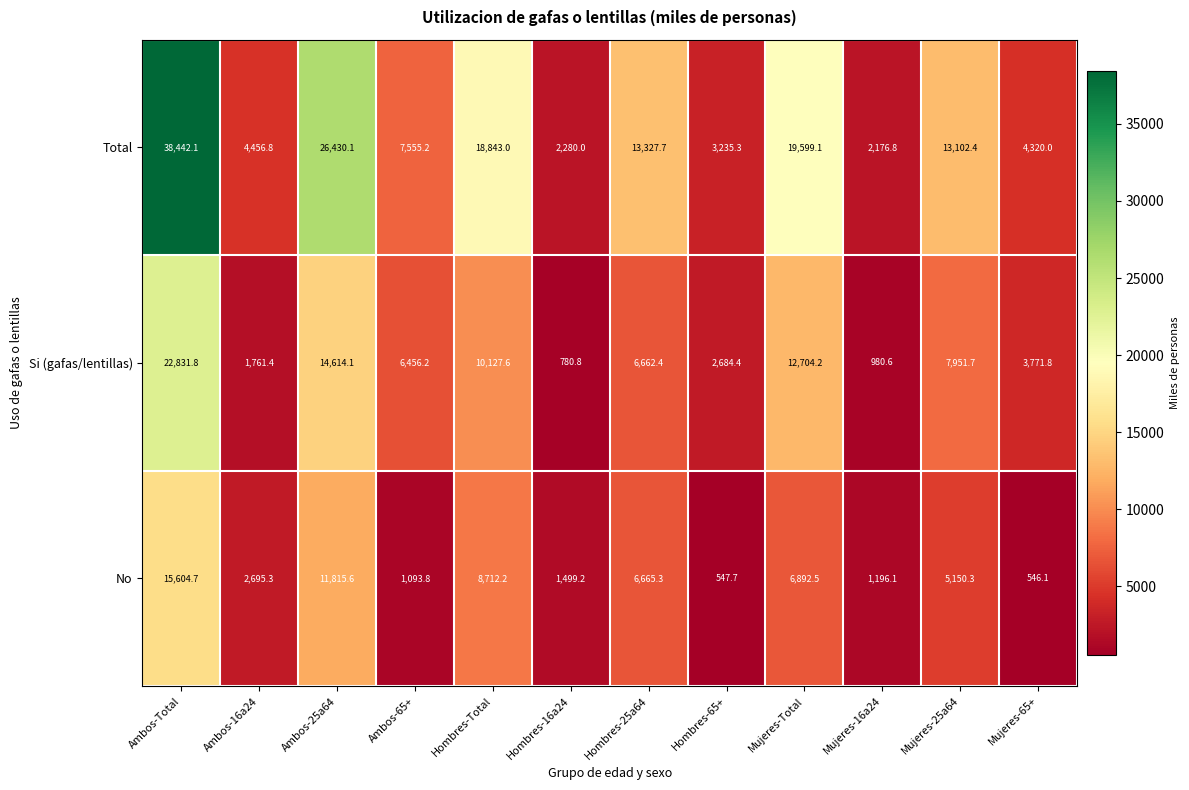

At which label does Total first exceed 13102?

Ambos-Total